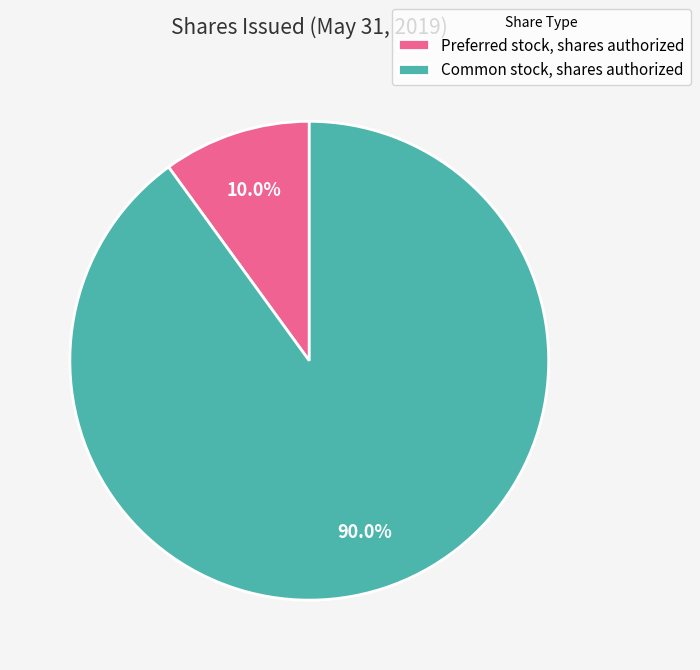

Between Common stock, shares authorized and Preferred stock, shares authorized, which is larger?

Common stock, shares authorized